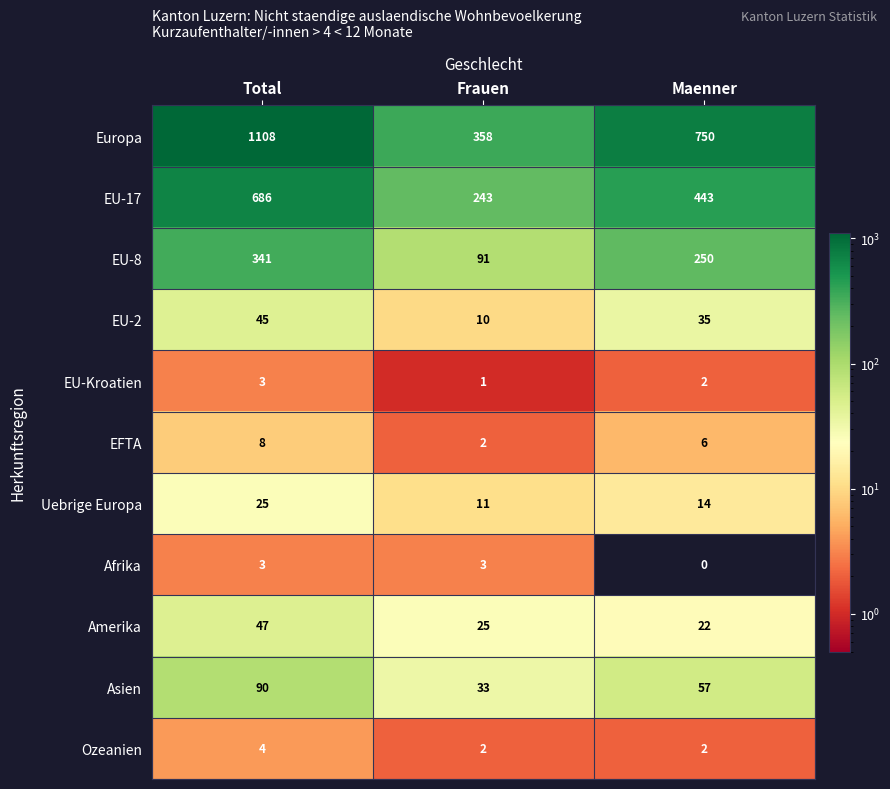

What is the maximum value for EU-17?

686